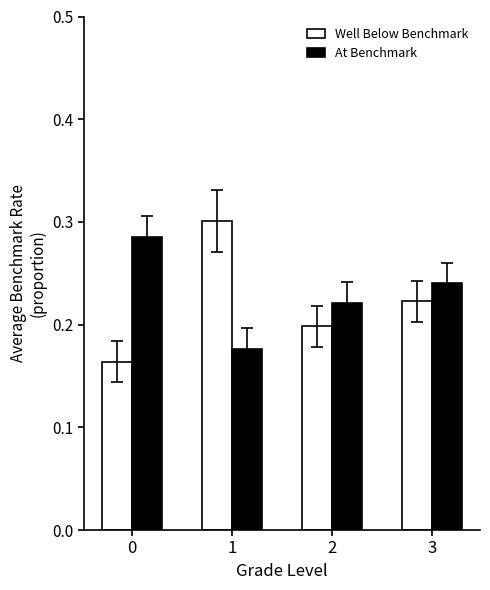

Are the bars grouped side by side (vs. stacked)?

Yes